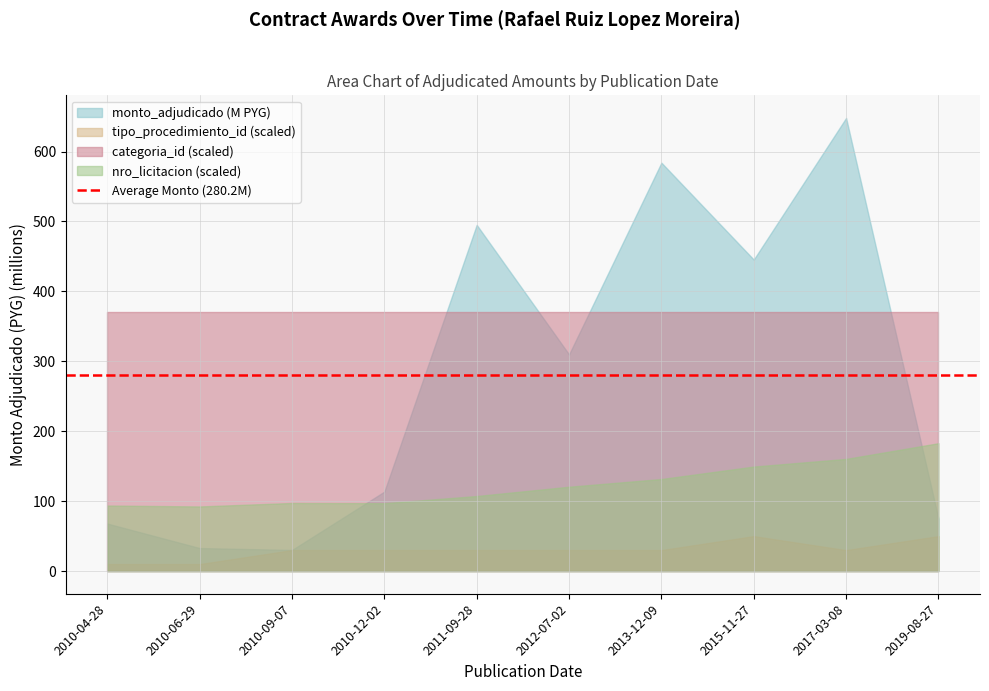

What is the average value of the monto_adjudicado series?

280239579